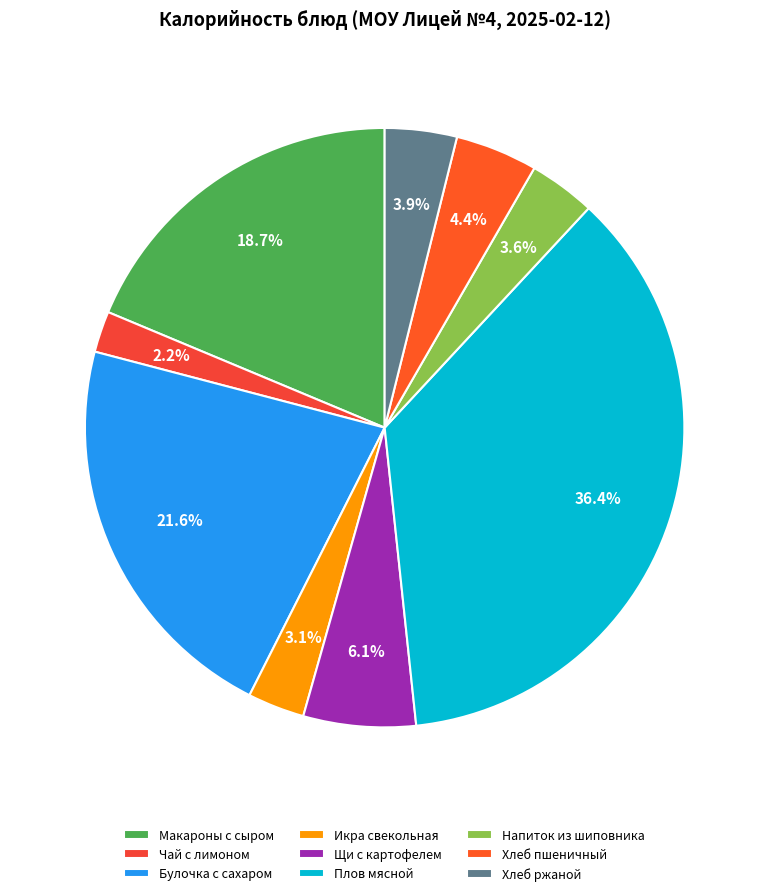

How many segments does this pie chart have?

9